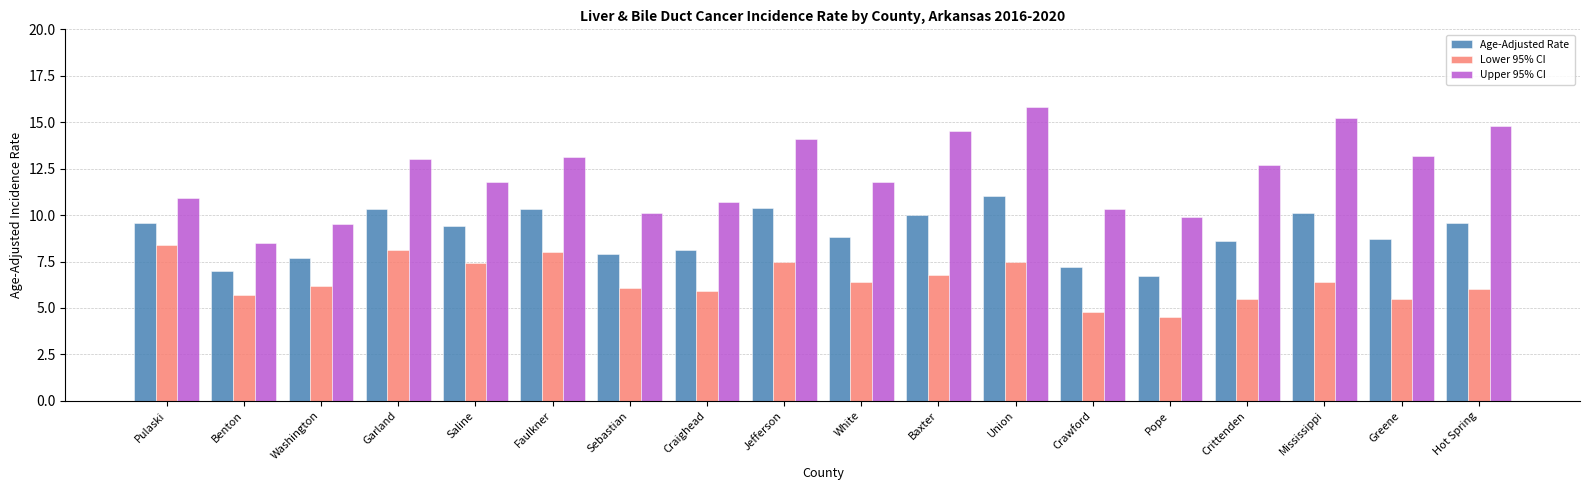

What is the total value across all series at Crawford?

22.3